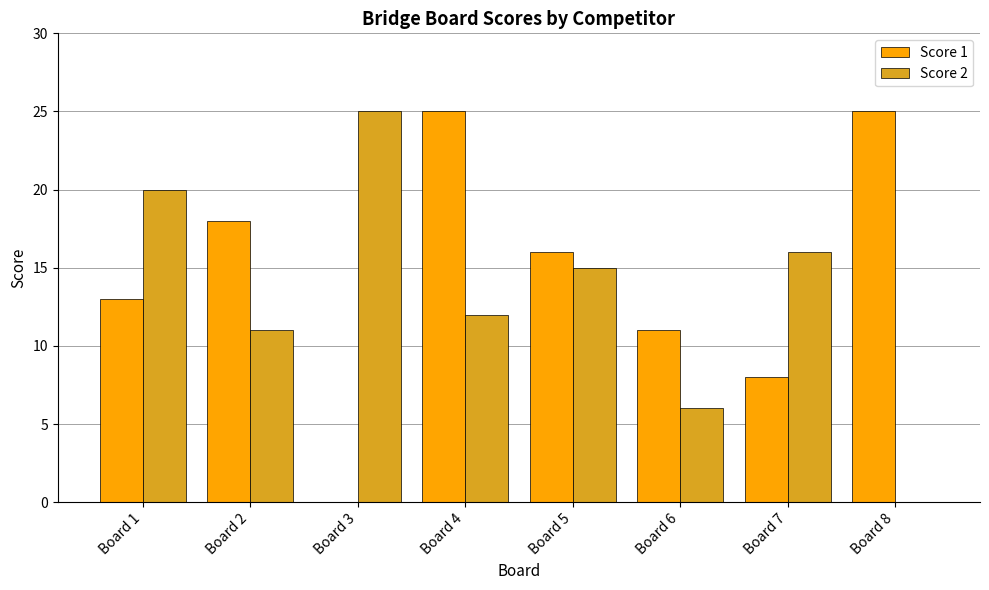

Reading left to right, transcribe all the data shown in this chart.

Score 1: Board 1=13	Board 2=18	Board 3=0	Board 4=25	Board 5=16	Board 6=11	Board 7=8	Board 8=25
Score 2: Board 1=20	Board 2=11	Board 3=25	Board 4=12	Board 5=15	Board 6=6	Board 7=16	Board 8=0